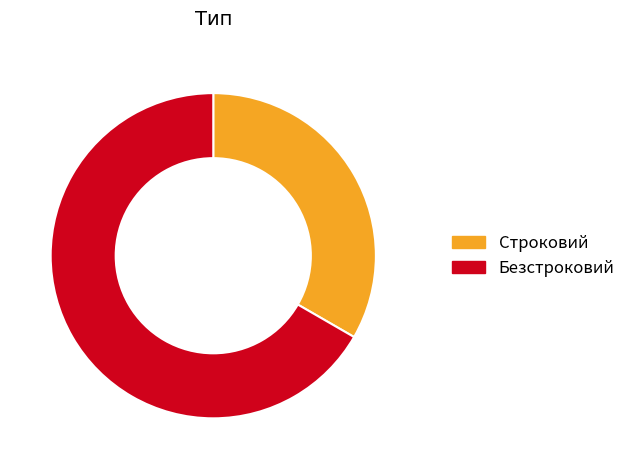

Which slice represents more than half of the pie?

Безстроковий